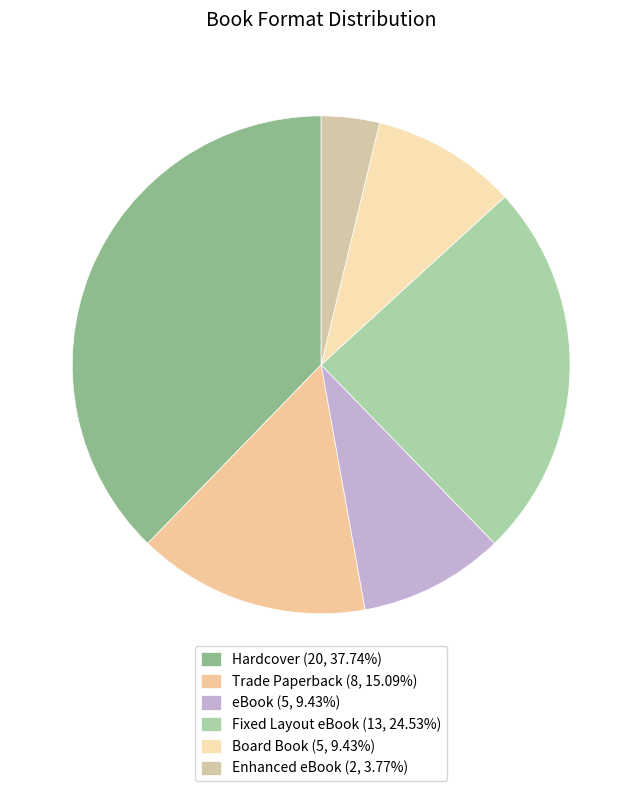

Count the number of slices in the pie.

6